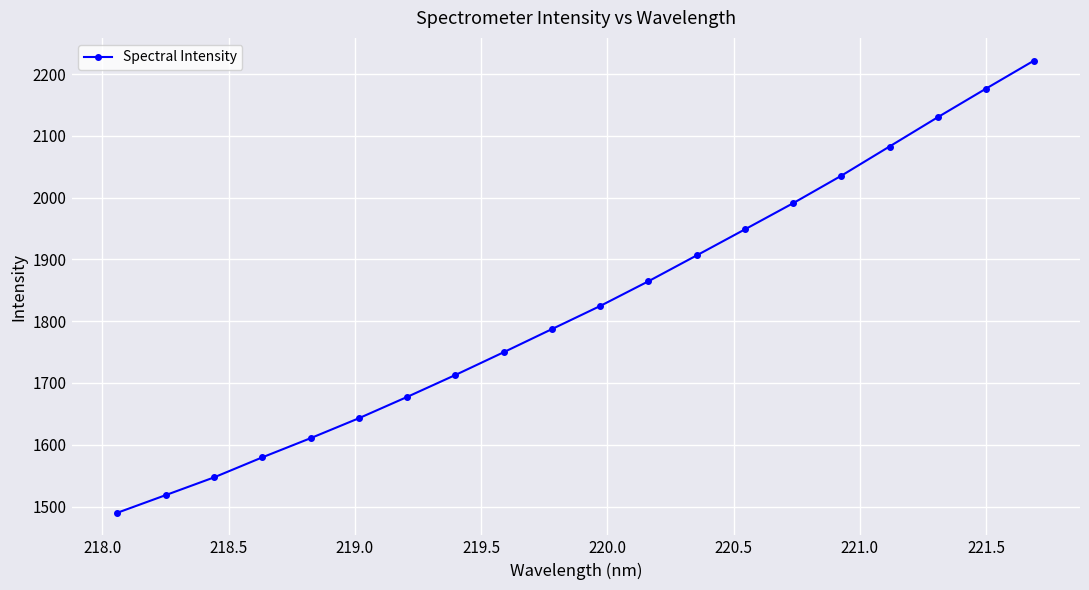

What is the sum of all values?

36497.5